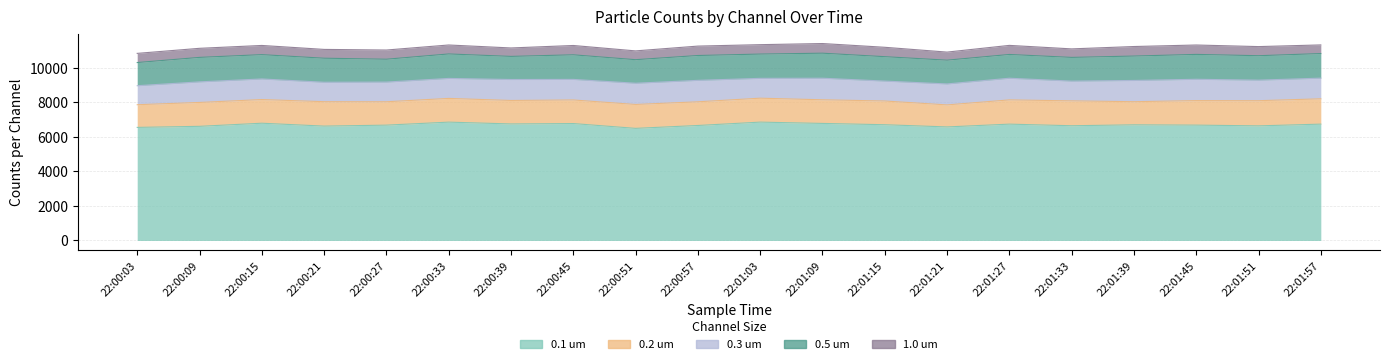

What is the label of the 14th point from the right?

22:00:39